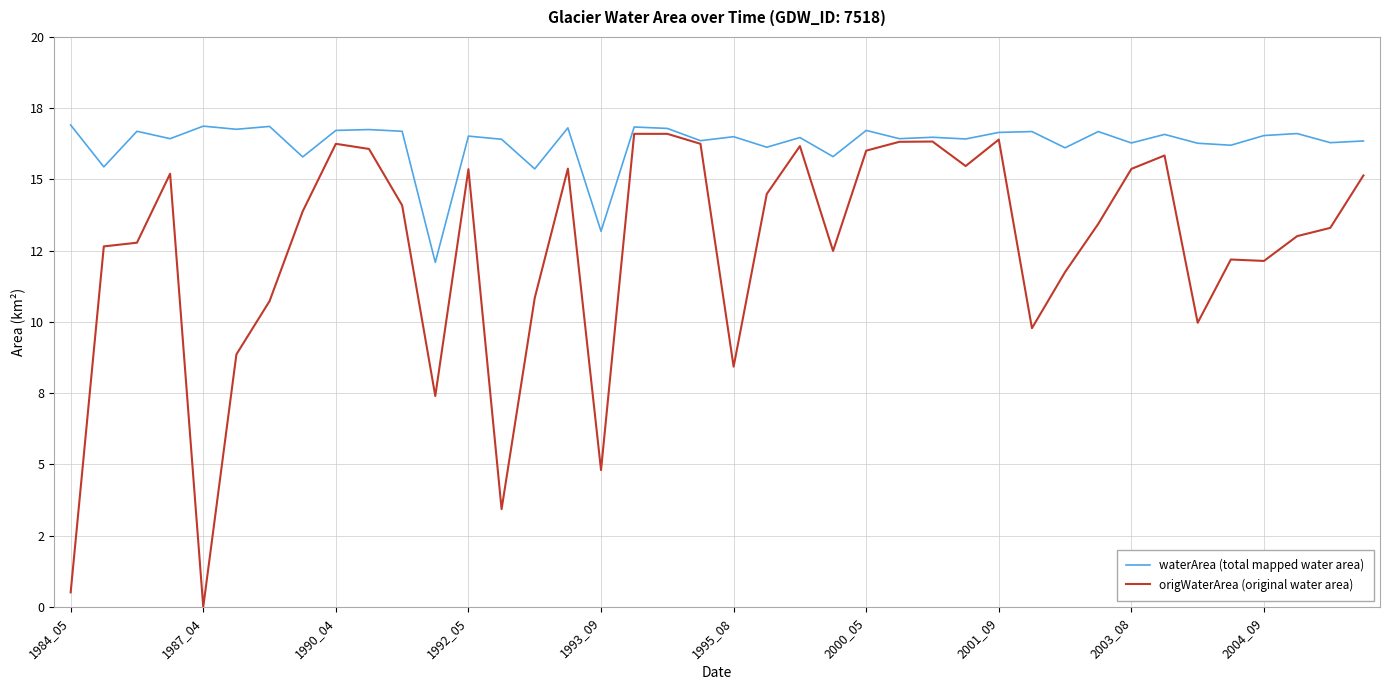

Does the chart have visible grid lines?

Yes